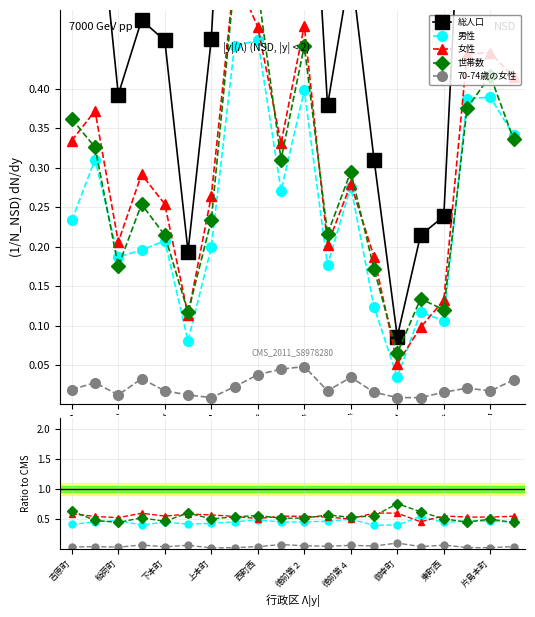

Which series has the widest spread of values?

総人口